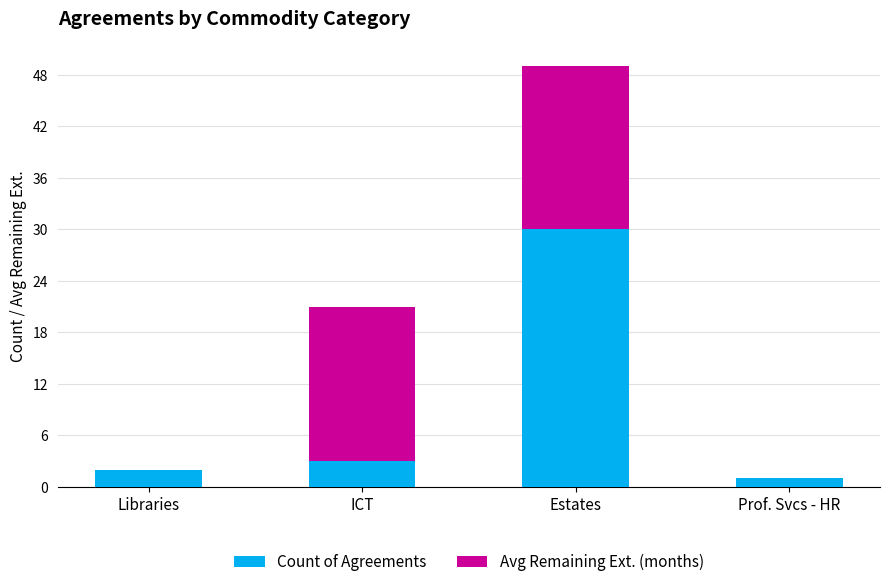

Reading left to right, list the values for the Count of Agreements series.

Libraries=2	ICT=3	Estates=30	Prof. Svcs - HR=1